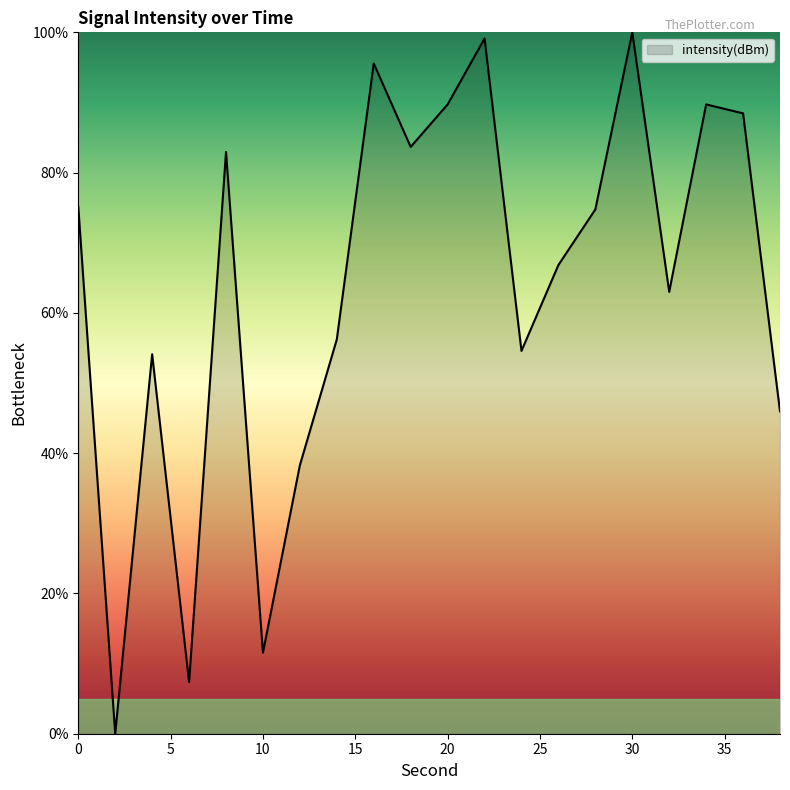

What is the difference between the maximum and minimum values?

100.0